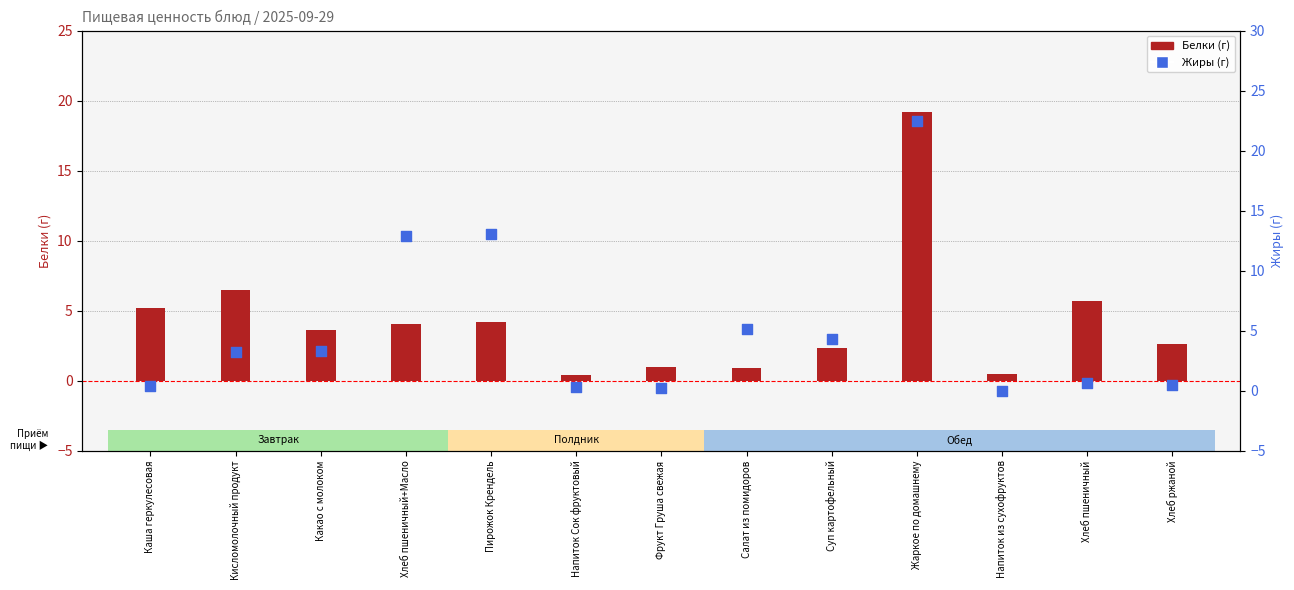

What are all the series names shown in the legend?

Белки (г), Жиры (г)